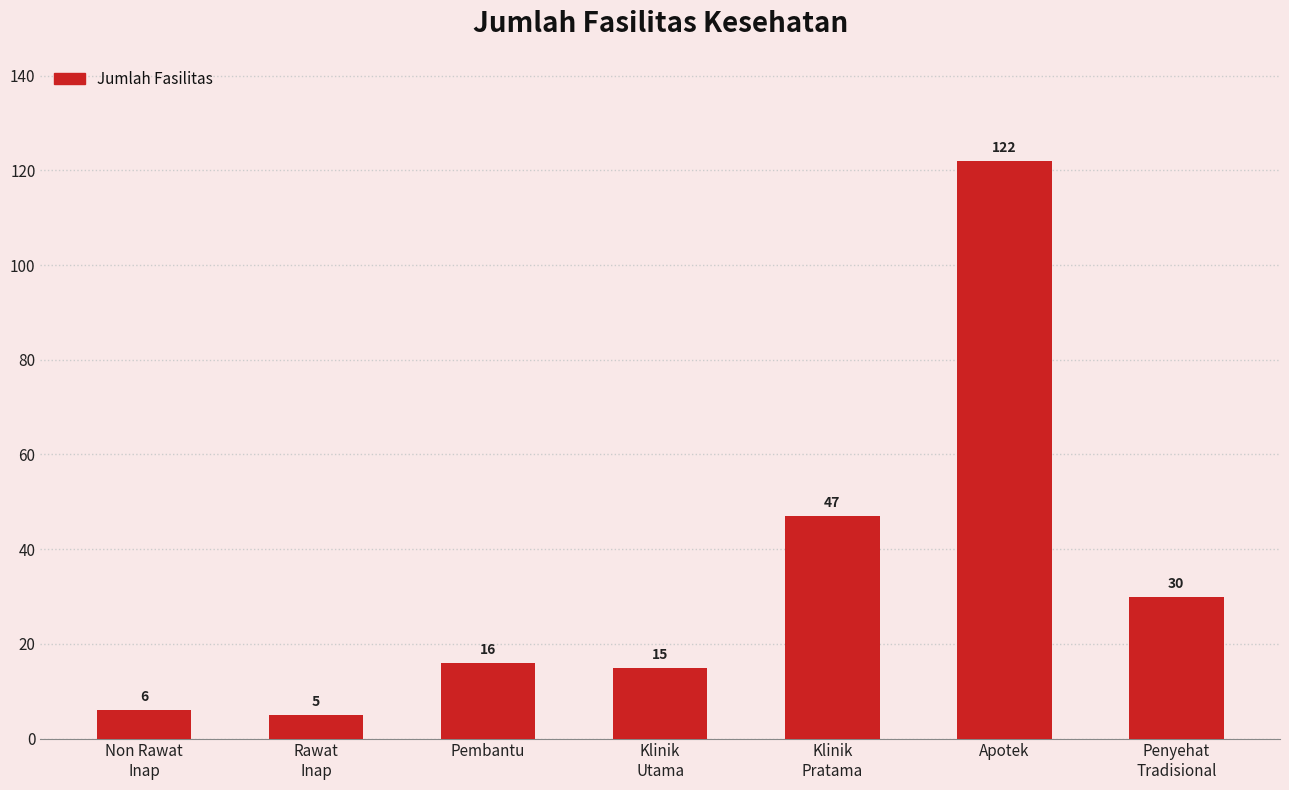

What is the label of the 6th bar from the right?

Rawat
Inap